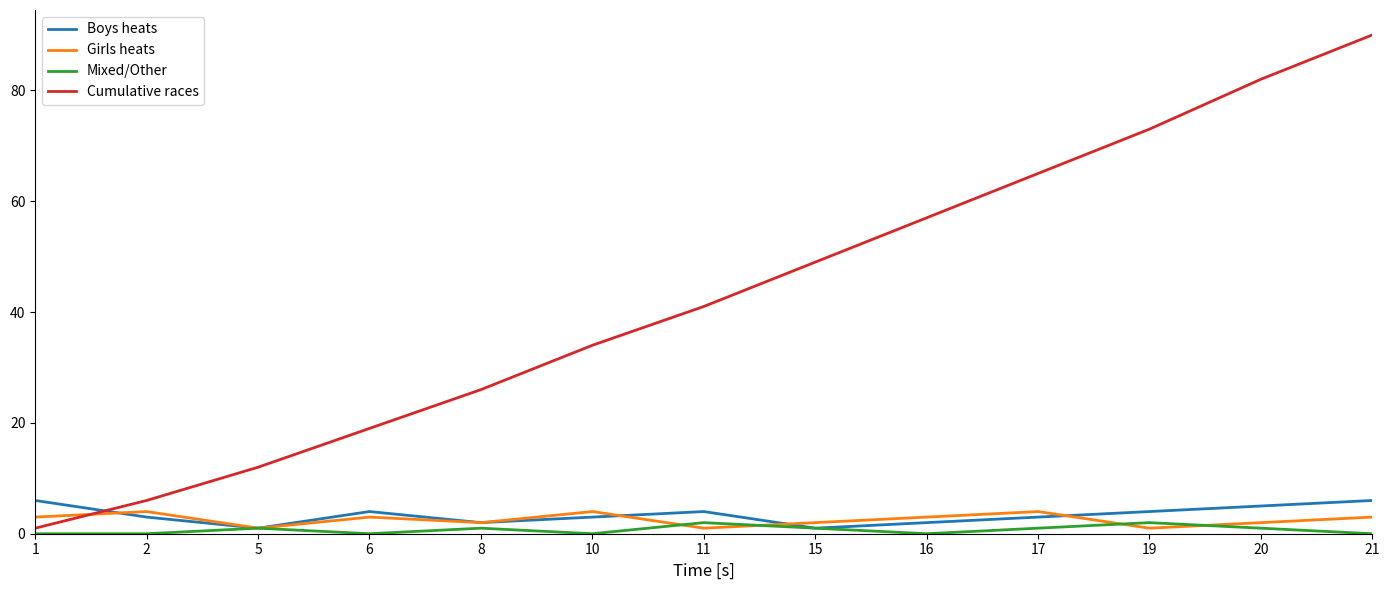

What value does the Boys heats series have at 16?

2